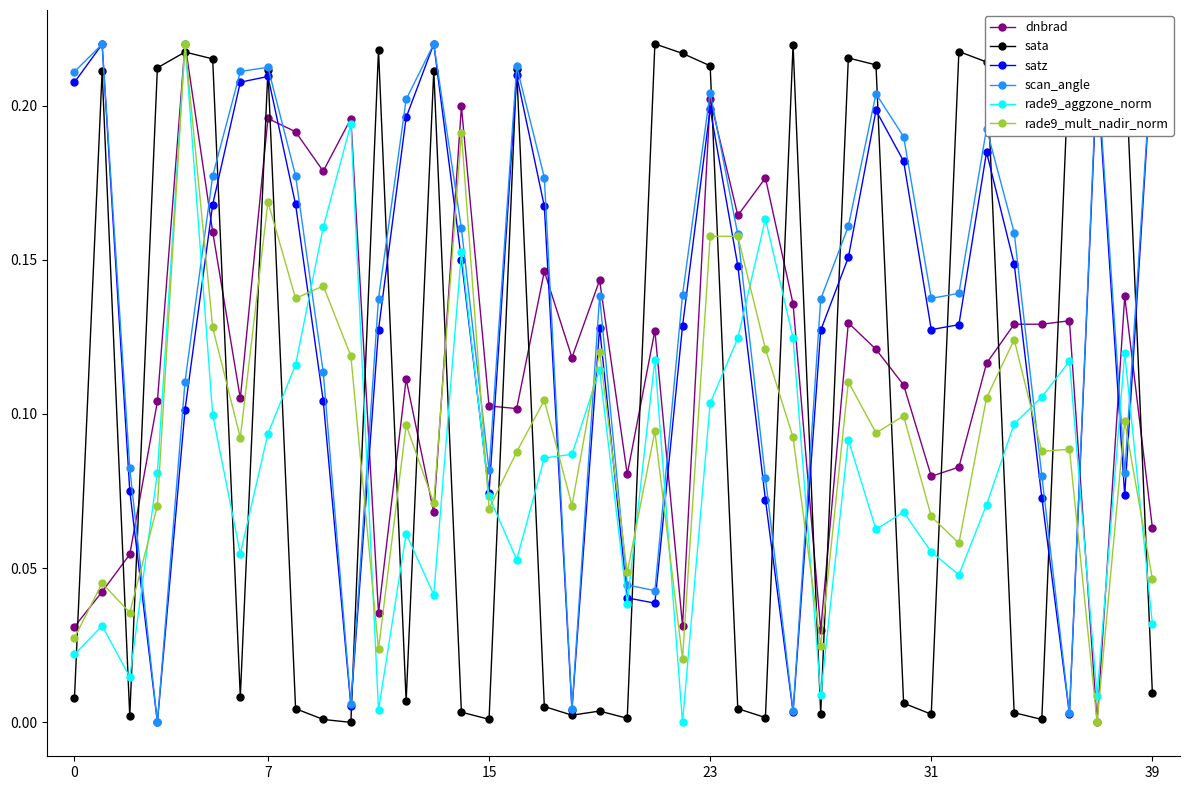

In scan_angle, how many points are lower than both neighbors (excluding endpoints)?

9